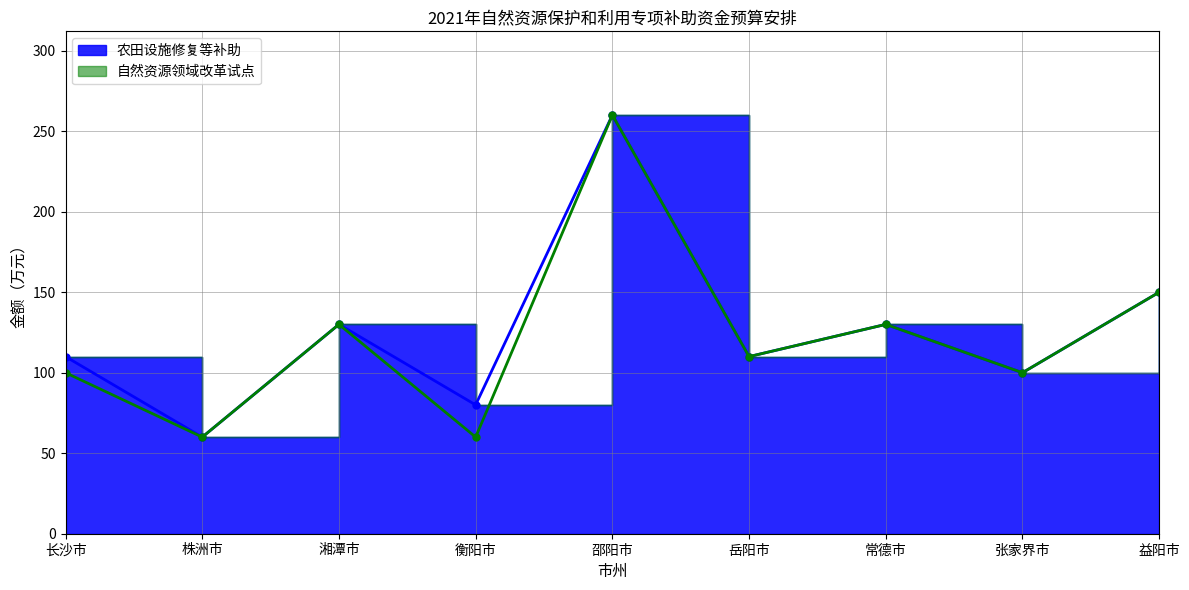

Where is the first local maximum for 农田设施修复等补助?

湘潭市